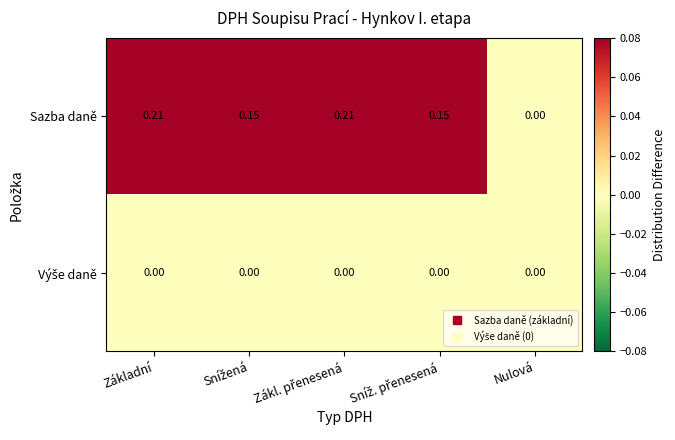

Which series has the largest total across all categories?

Sazba daně